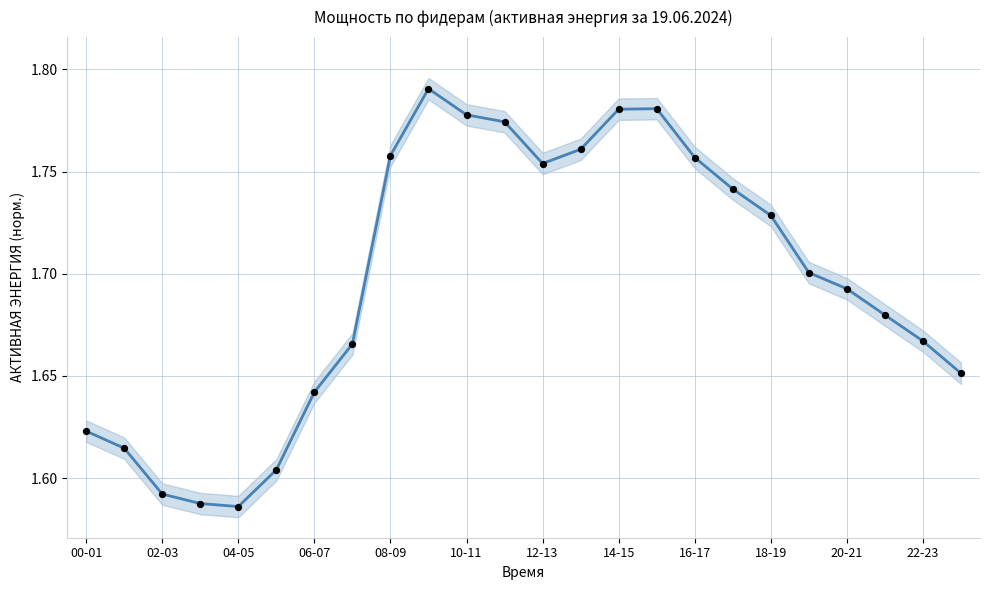

Between 18-19 and 22, which is larger?

18-19